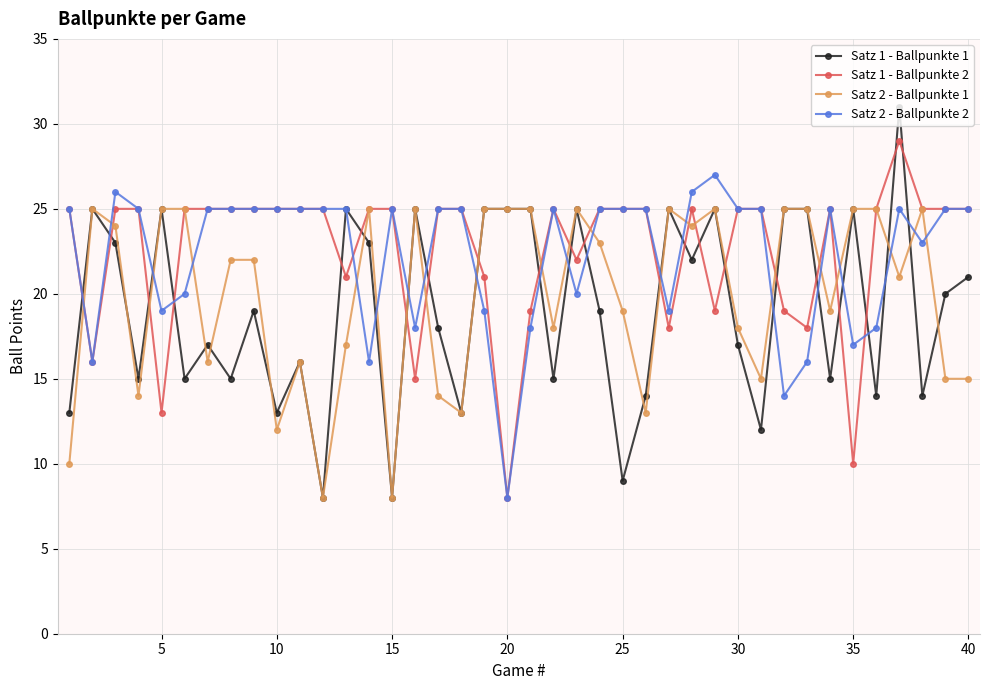

Rank the series by their maximum value, from highest to lowest.

Satz 1 - Ballpunkte 1, Satz 1 - Ballpunkte 2, Satz 2 - Ballpunkte 2, Satz 2 - Ballpunkte 1